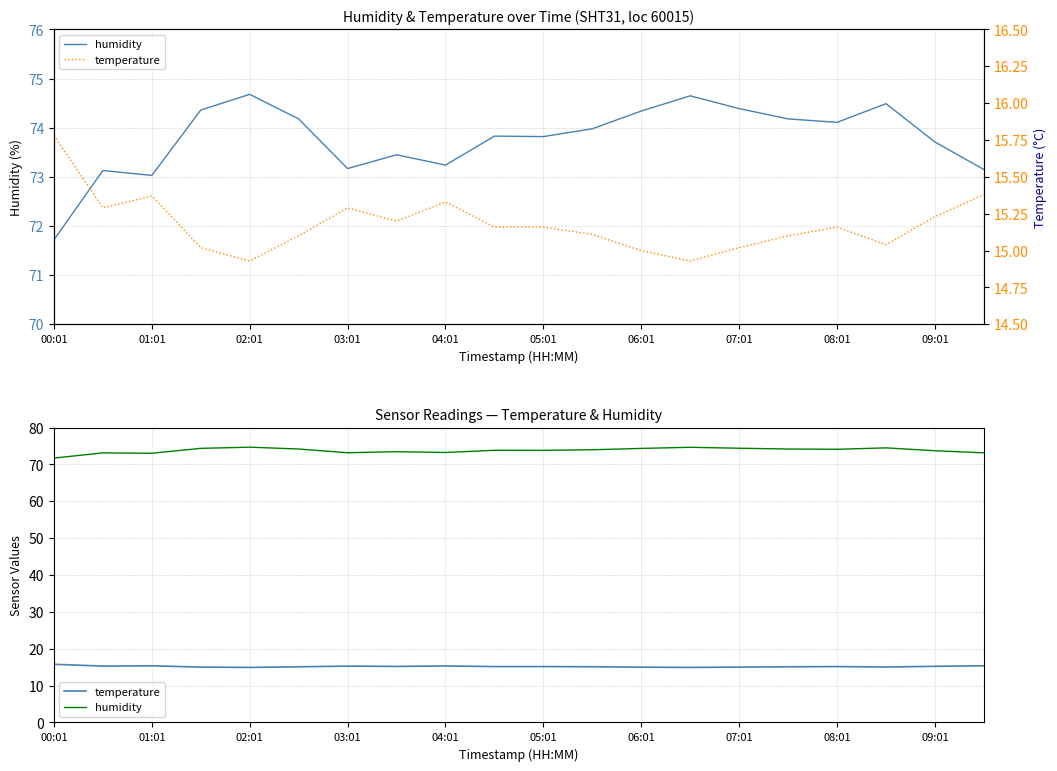

The value of humidity at 08:01 is 74.1. True or false?

True